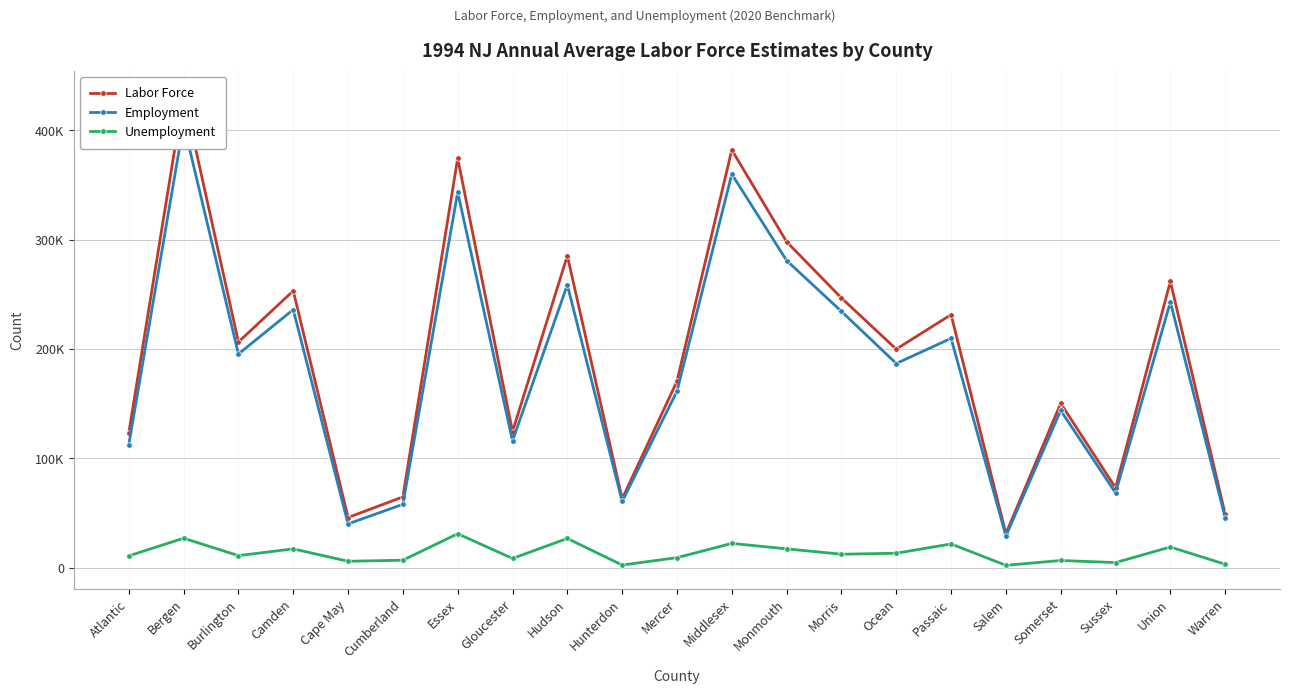

Which series has the largest range (max minus min)?

Labor Force